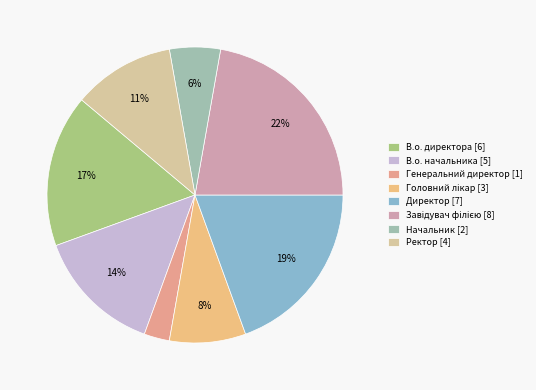

True or false: Директор accounts for 13% of the total.

False